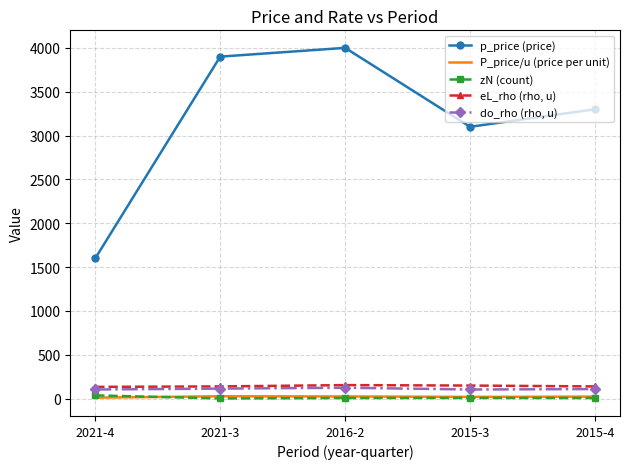

Which series has the largest range (max minus min)?

p_price (price)